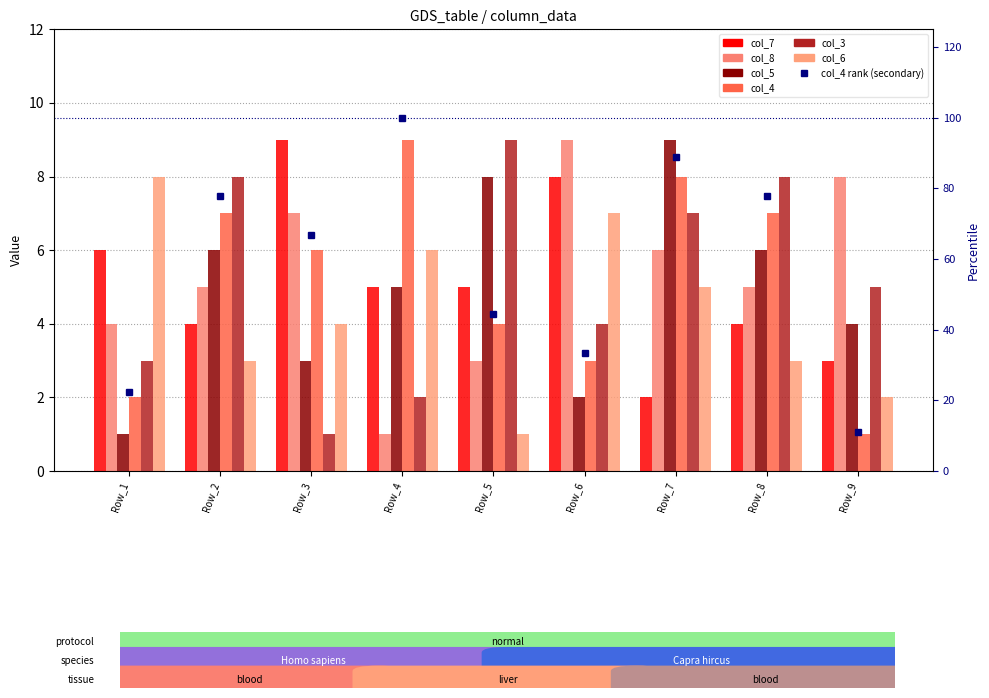

Which has a higher value, Row_6 or Row_3?

Row_3